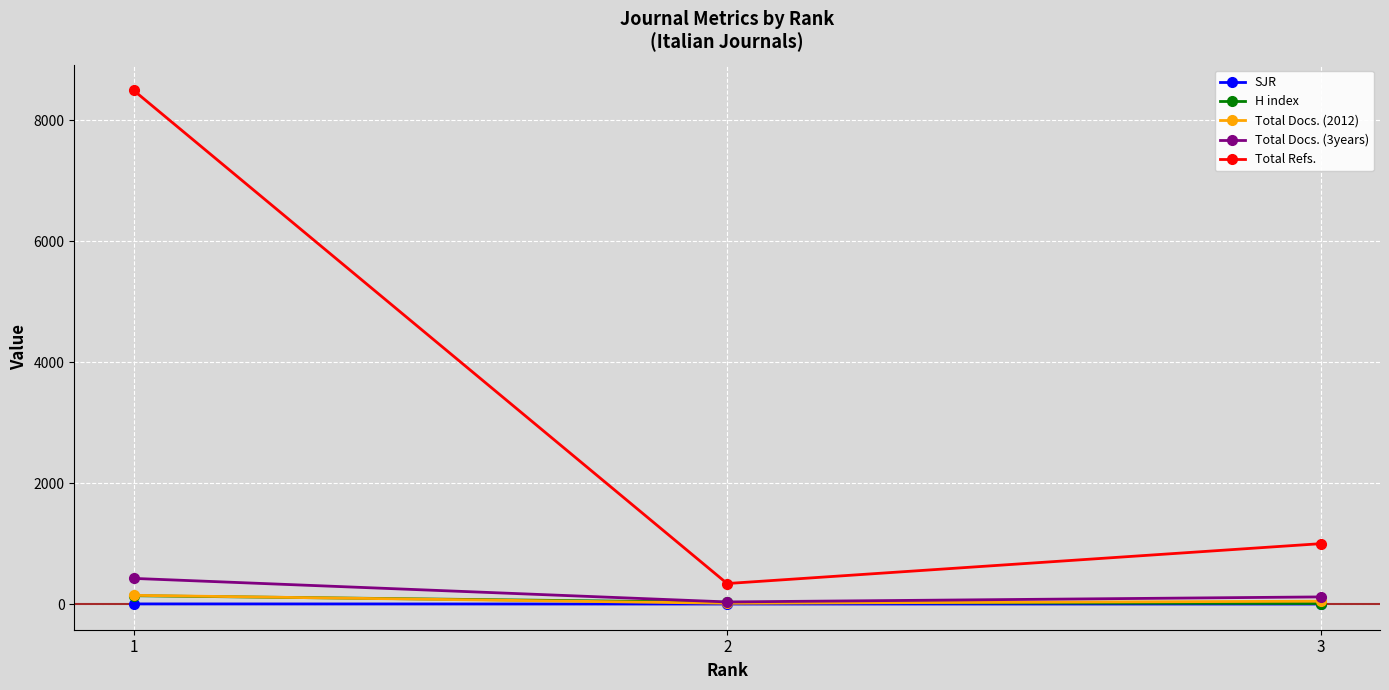

What is the difference between the highest and lowest values at 2?

338.5